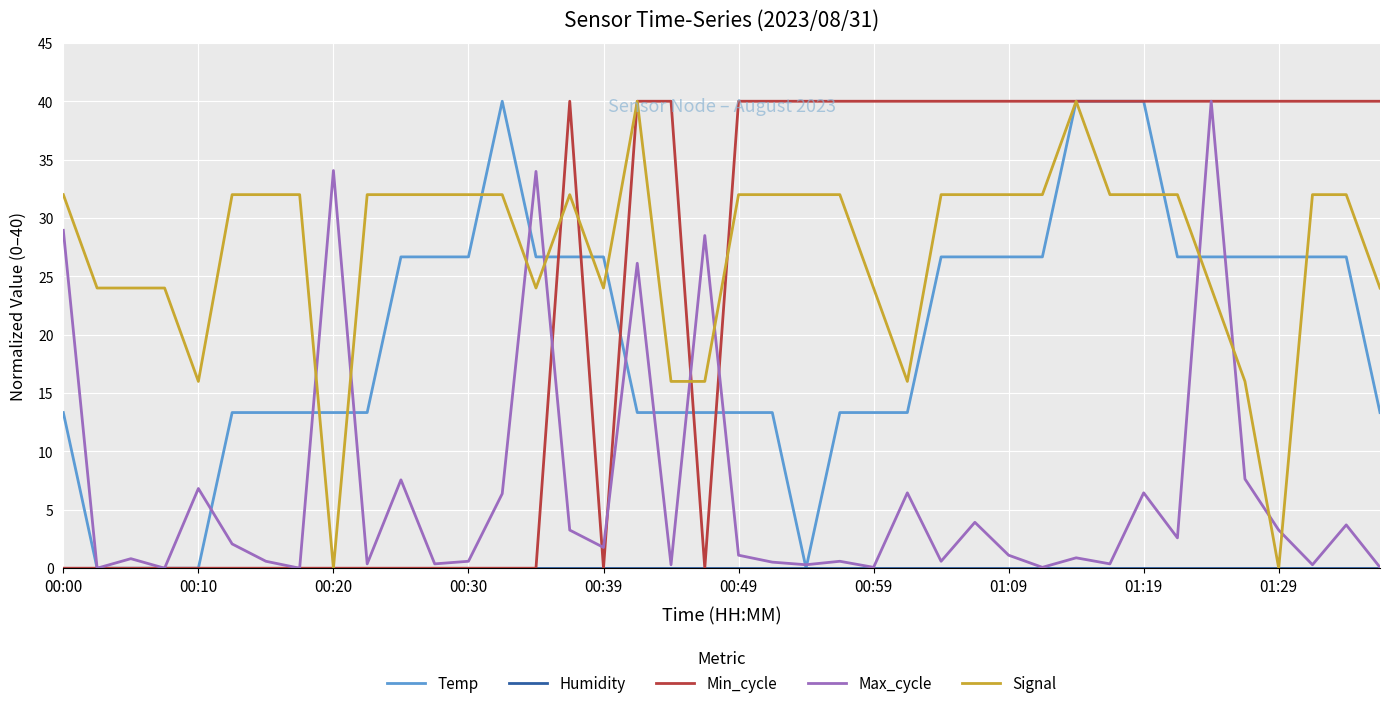

Count the Min_cycle values in the range 0 to 40.

40